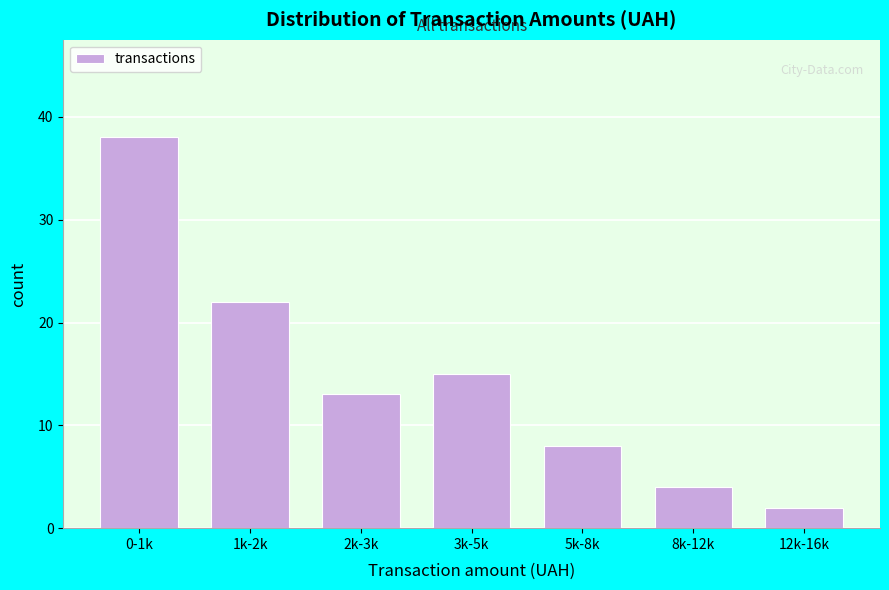

Reading left to right, transcribe all the data shown in this chart.

0-1k=38	1k-2k=22	2k-3k=13	3k-5k=15	5k-8k=8	8k-12k=4	12k-16k=2